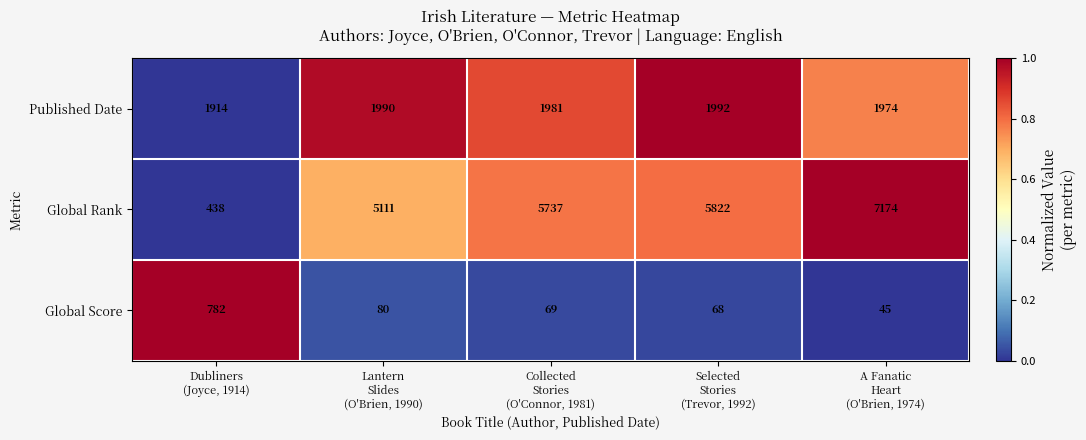

What is the smallest value displayed?

45